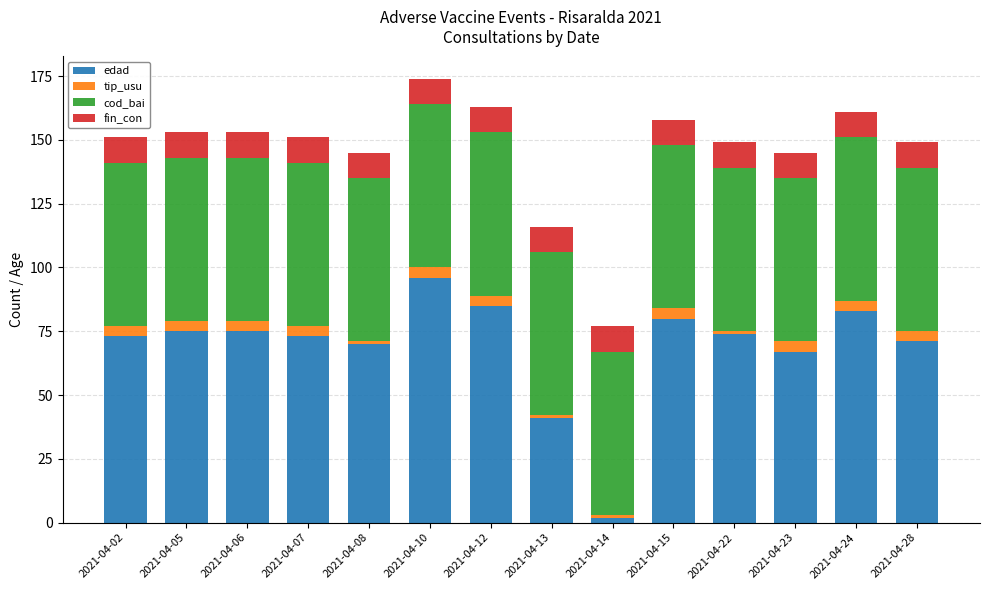

Which category has the lowest value in the edad series?

2021-04-14